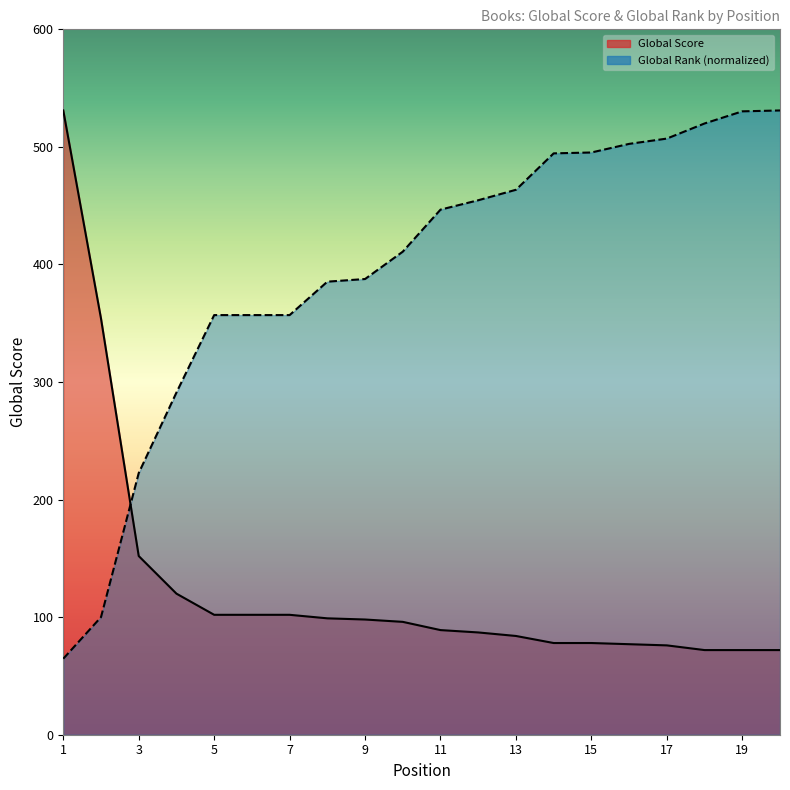

What is the difference between the highest and lowest values at 5?

254.9